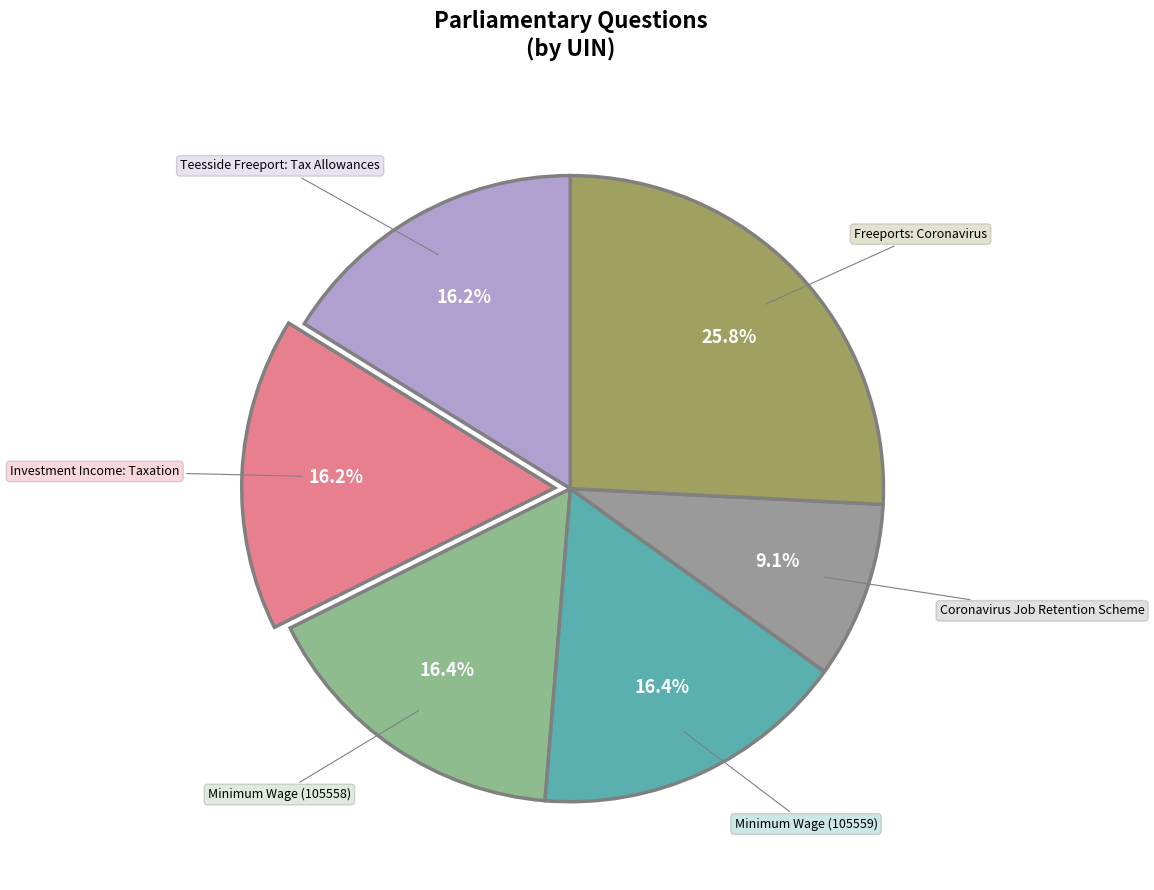

Count the number of slices in the pie.

6